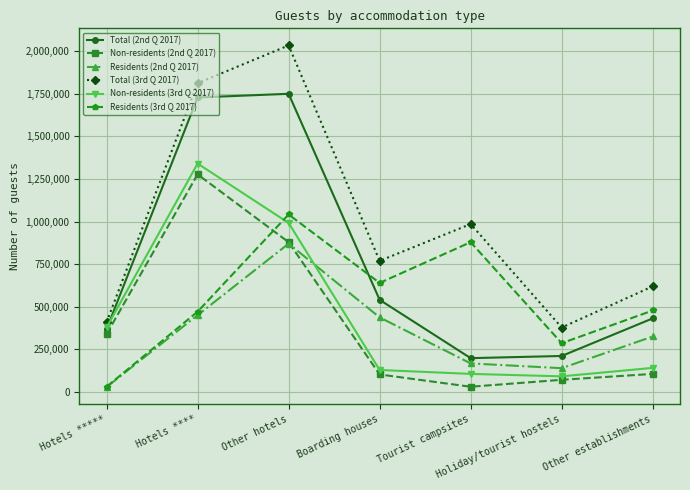

At which label does Residents (3rd Q 2017) first exceed 478421?

Other hotels